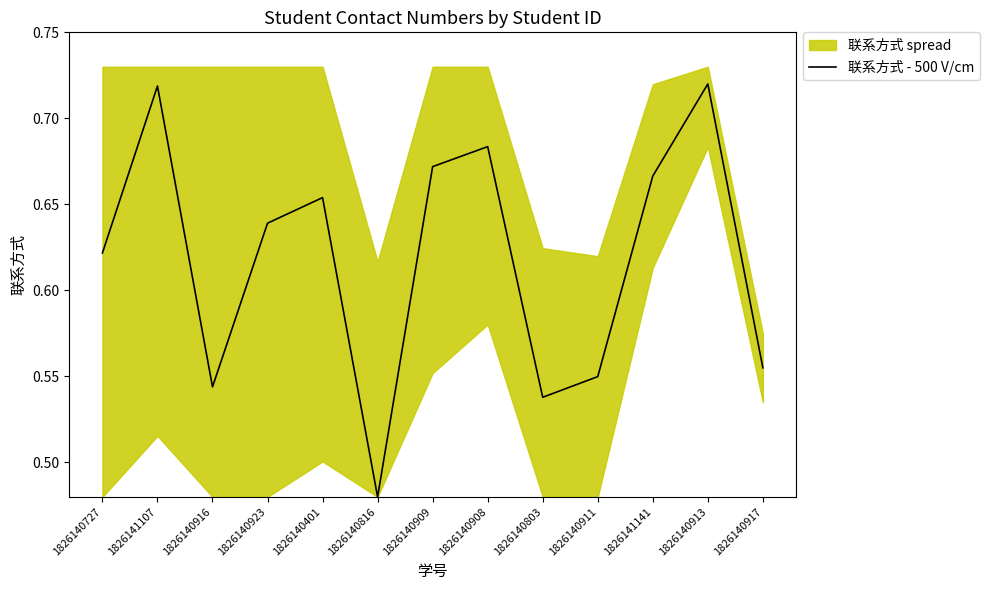

What is the label of the 3rd point from the right?

1826141141